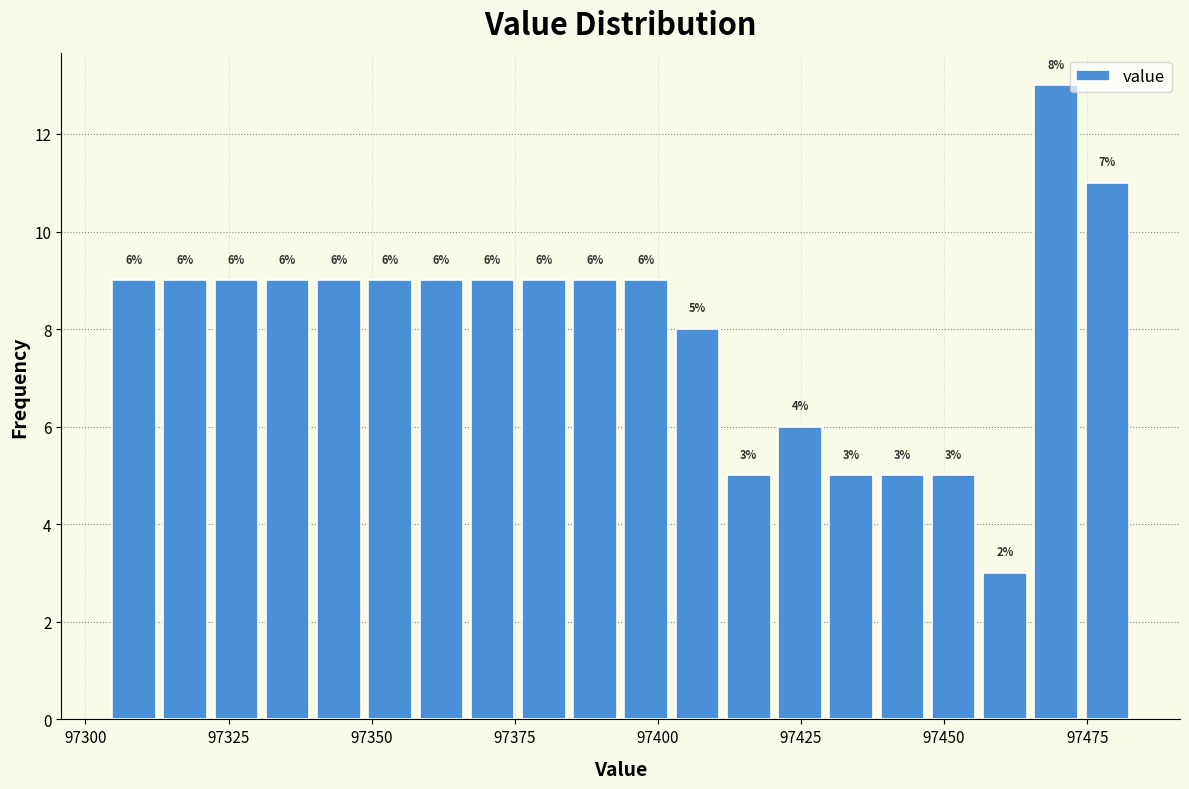

Around what value on the x-axis is the tallest bar? Give the approximate position of its centre, as read against the axis.

97470